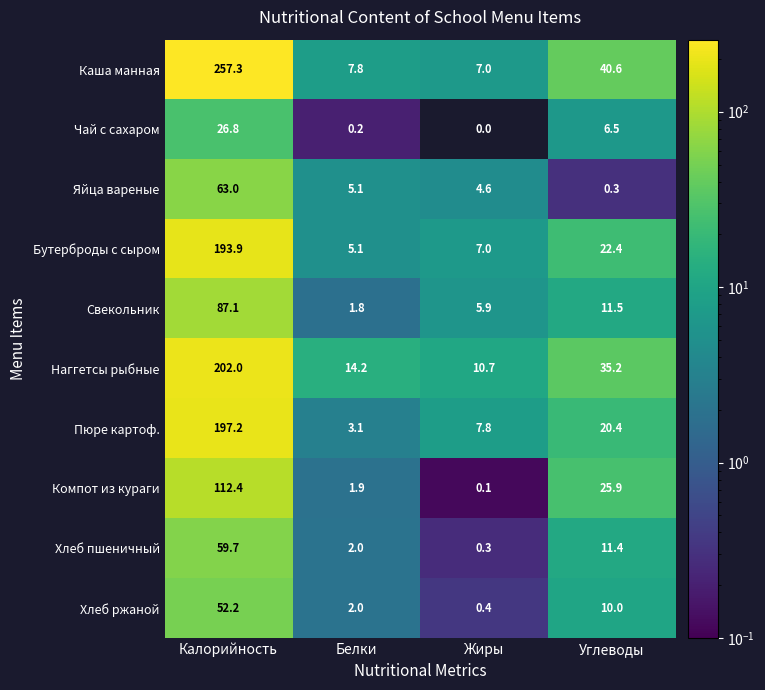

Between Жиры and Углеводы, which series saw the biggest shift?

Каша манная